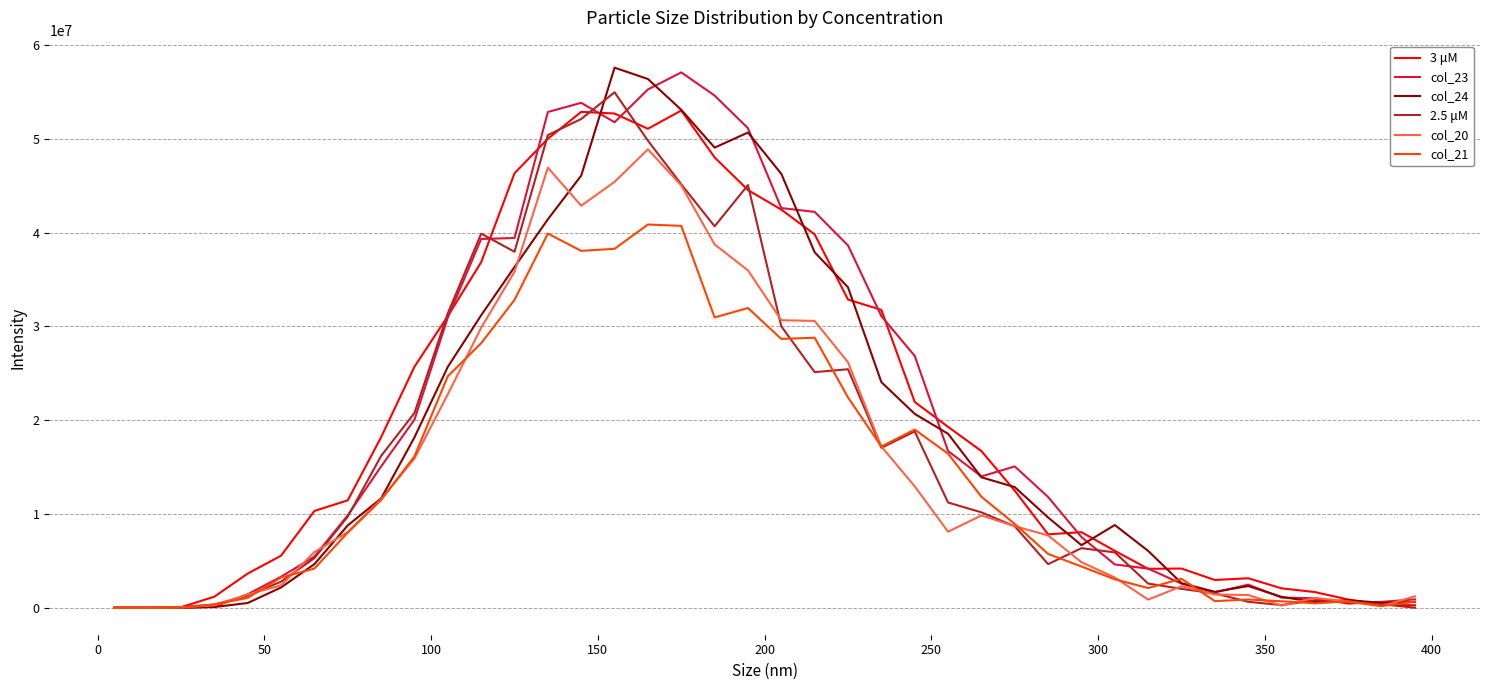

True or false: col_23 has more than 1 points higher than both neighbors.

True